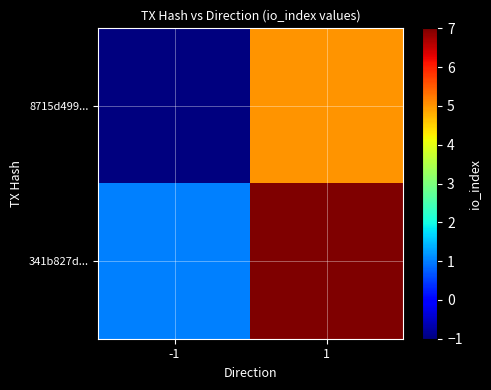

At how many categories does at least one series exceed 0?

2